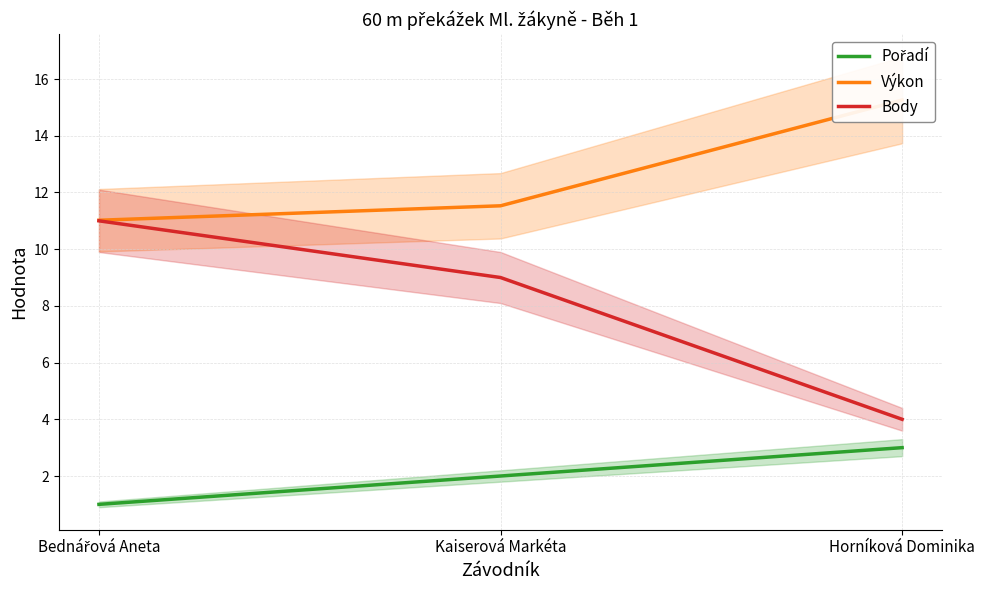

What is the difference between the maximum and minimum values in the Body series?

7